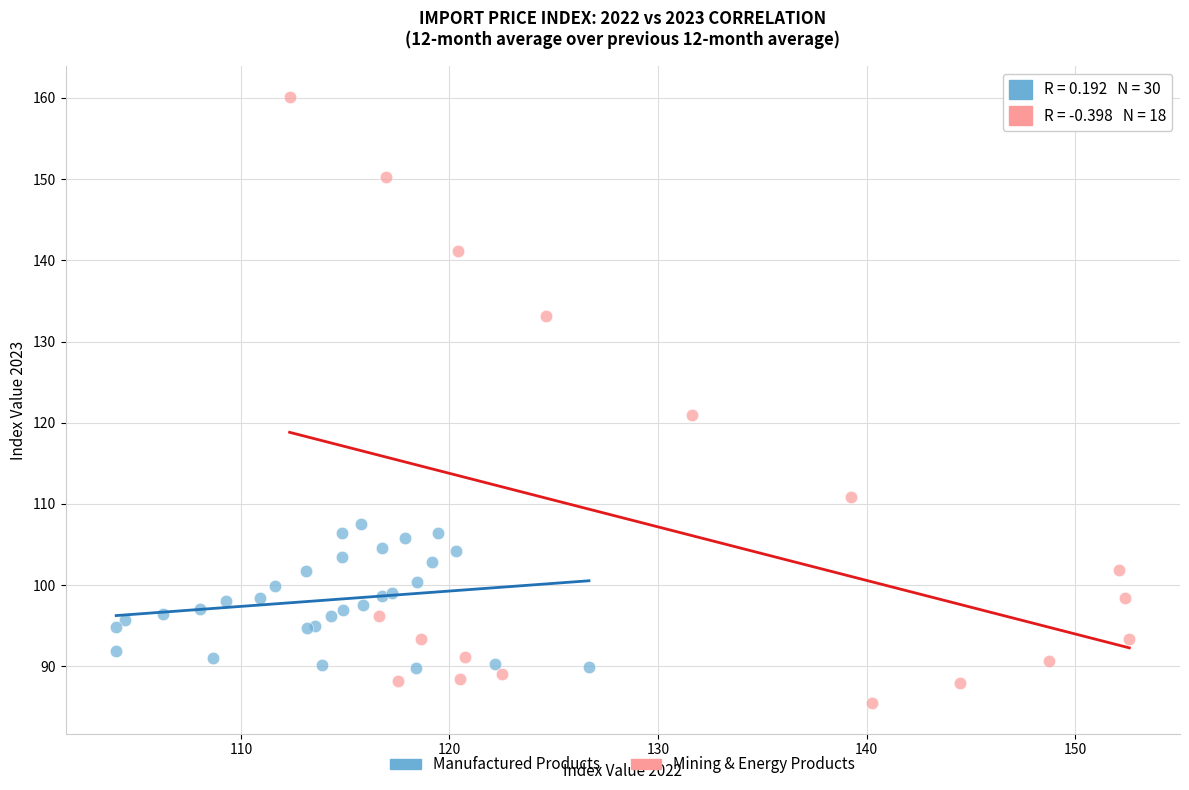

Which series contains the lowest Y value?

Mining & Energy Products